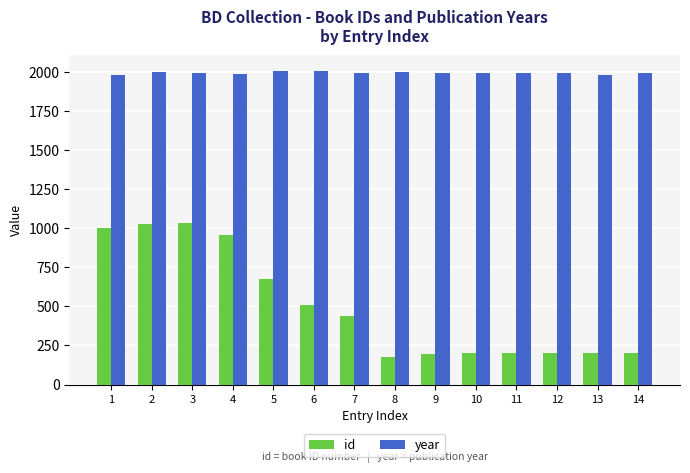

Where does the year series first go above 1996?

2